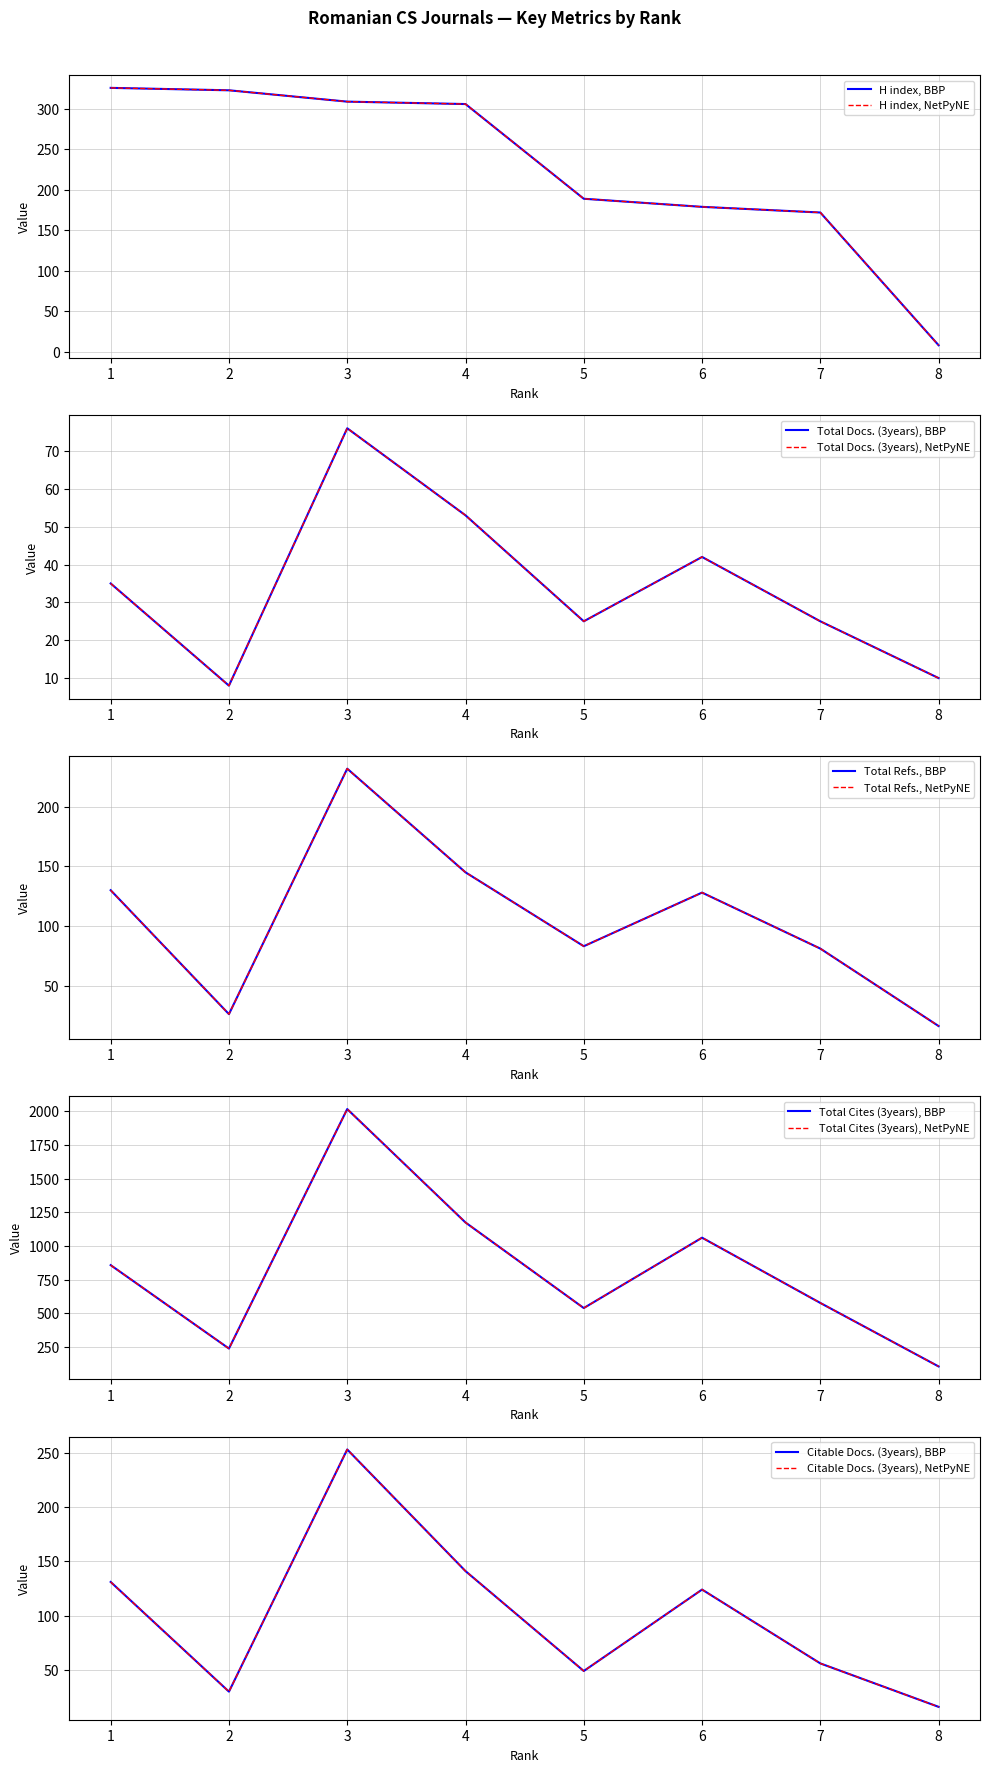

At which label is H index closest to 167?

7